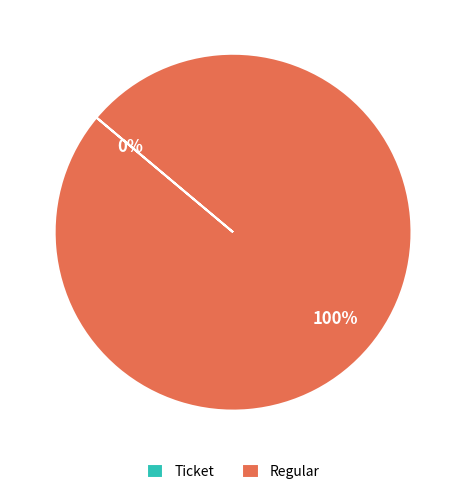

Which slice represents more than half of the pie?

Regular